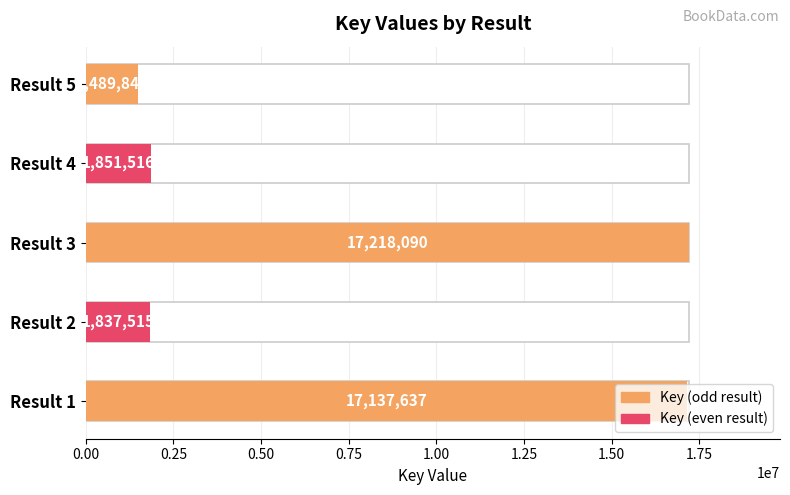

Rank the categories by value from lowest to highest.

5, 2, 4, 1, 3